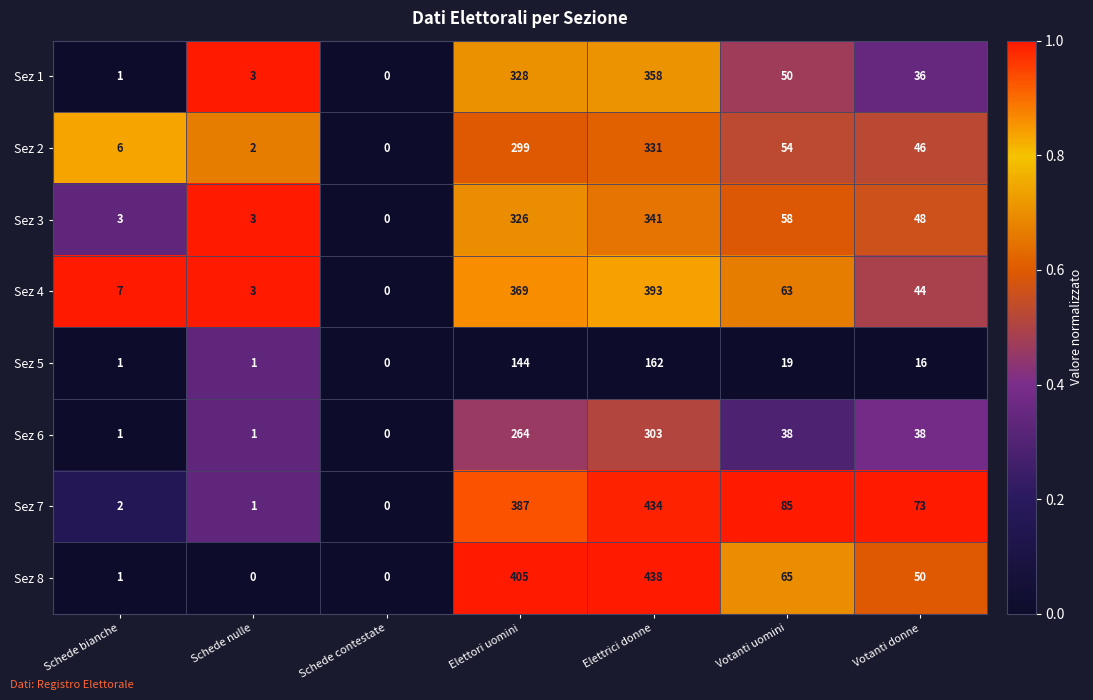

Which series has the widest spread of values?

Sez 8